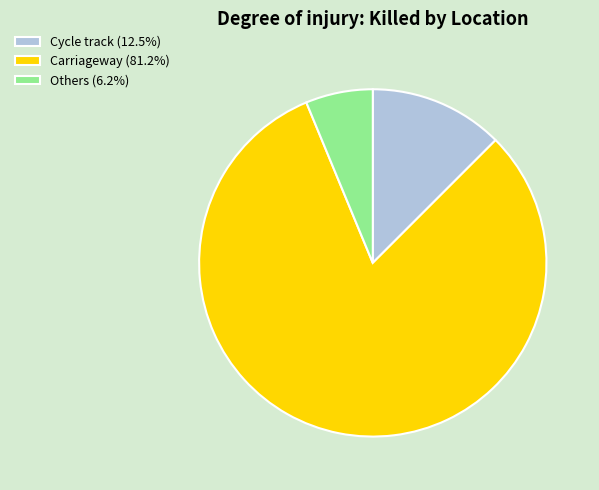

Is there any slice that represents more than half of the pie?

Yes